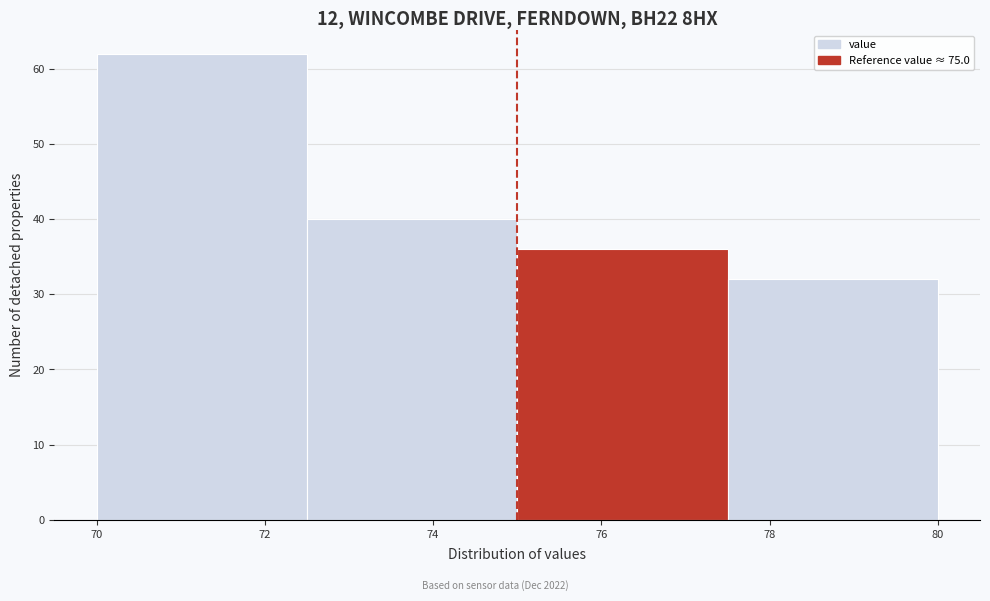

Reading left to right, transcribe this chart: for each bar, give the range it covers on the x-axis and its height. The values are not printed on the chart, so give them approximately, as read against the axis.

70.0 to 72.5: 62
72.5 to 75.0: 40
75.0 to 77.5: 36
77.5 to 80.0: 32